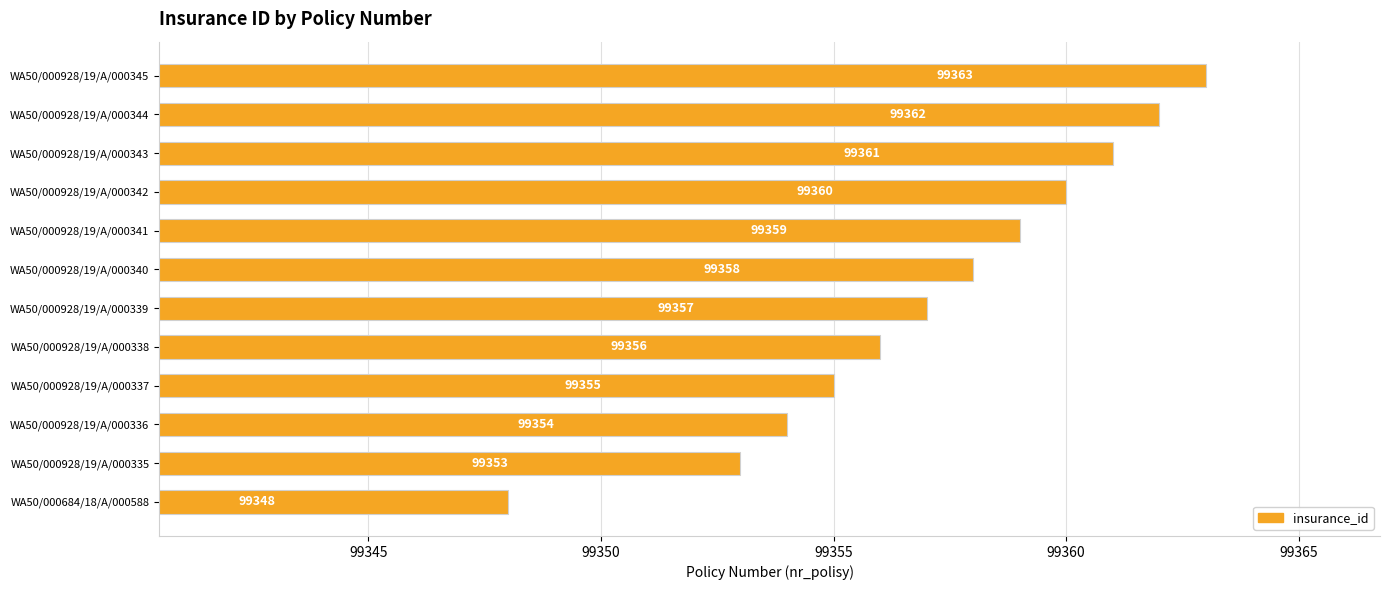

Rank the categories by value from lowest to highest.

WA50/000684/18/A/000588, WA50/000928/19/A/000335, WA50/000928/19/A/000336, WA50/000928/19/A/000337, WA50/000928/19/A/000338, WA50/000928/19/A/000339, WA50/000928/19/A/000340, WA50/000928/19/A/000341, WA50/000928/19/A/000342, WA50/000928/19/A/000343, WA50/000928/19/A/000344, WA50/000928/19/A/000345